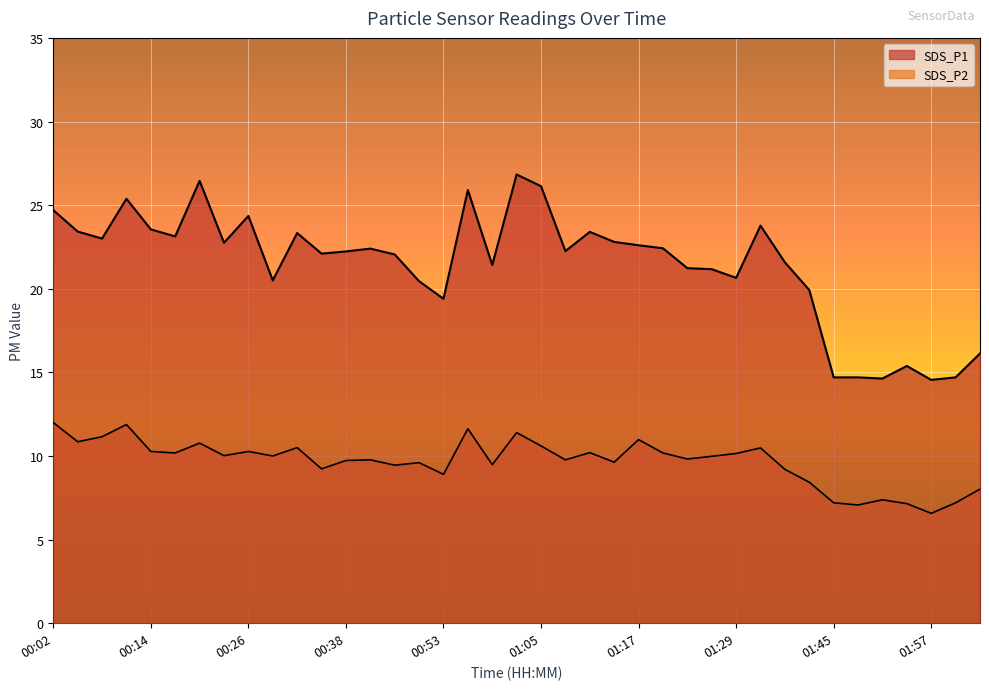

Which series has the largest range (max minus min)?

SDS_P1